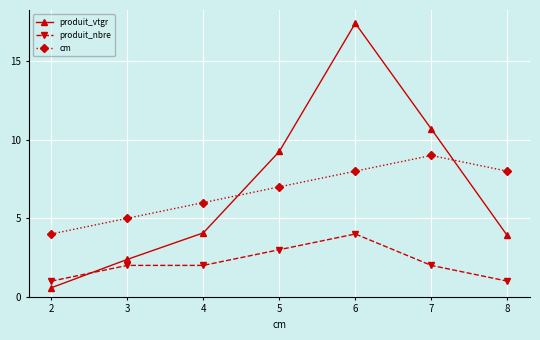

Which category has the lowest value in the produit_vtgr series?

2